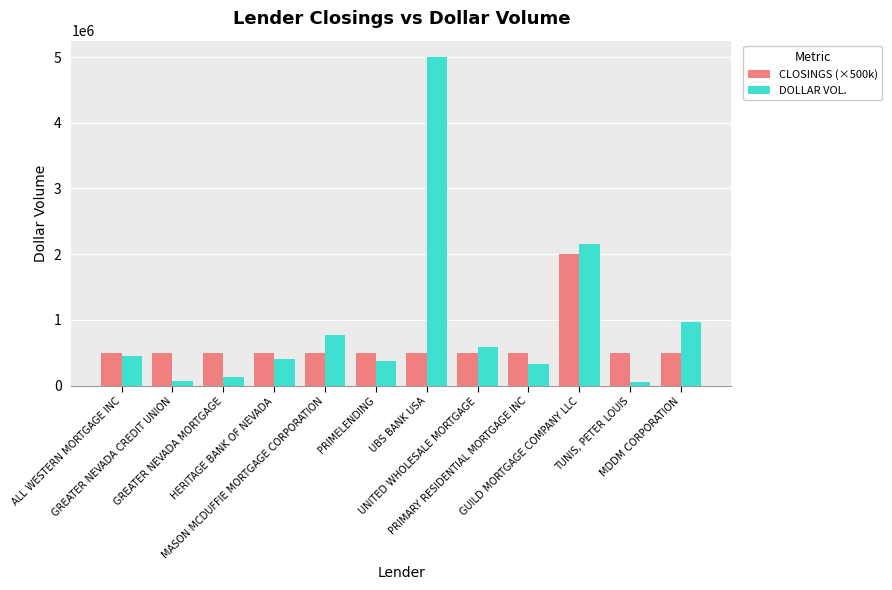

The CLOSINGS (×500k) series shows 2841279 at GUILD MORTGAGE COMPANY LLC. True or false?

False